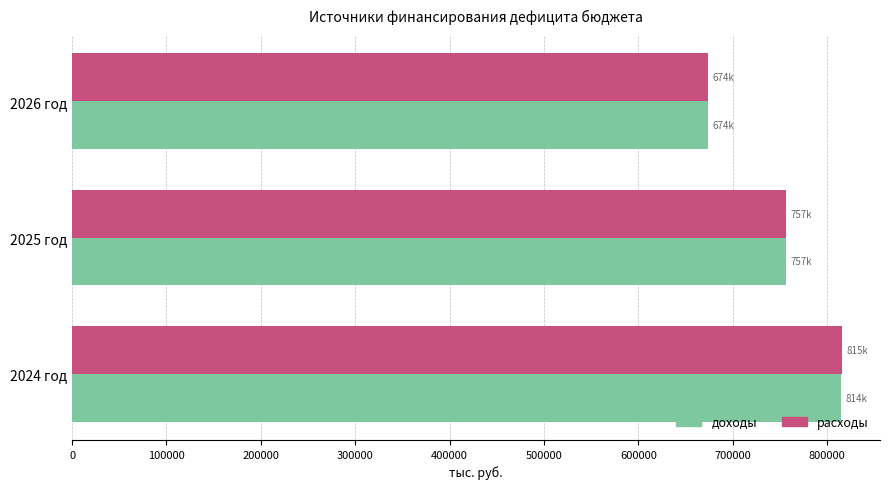

The value of доходы at 2024 год is 1413161.1. True or false?

False